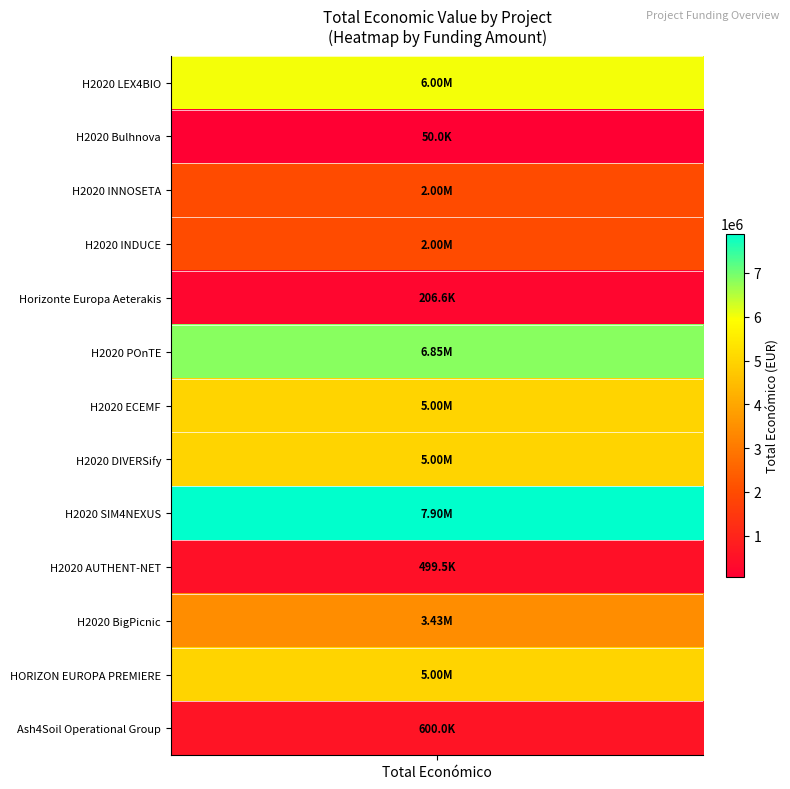

What is the maximum value shown in the chart?

7895657